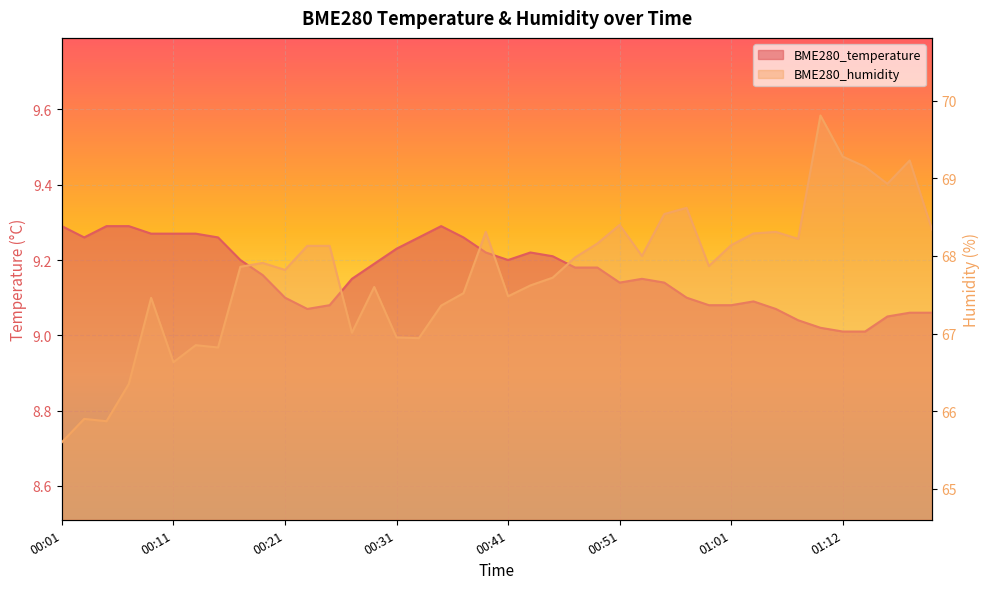

Rank the series at 00:31 from lowest to highest value.

BME280_temperature, BME280_humidity